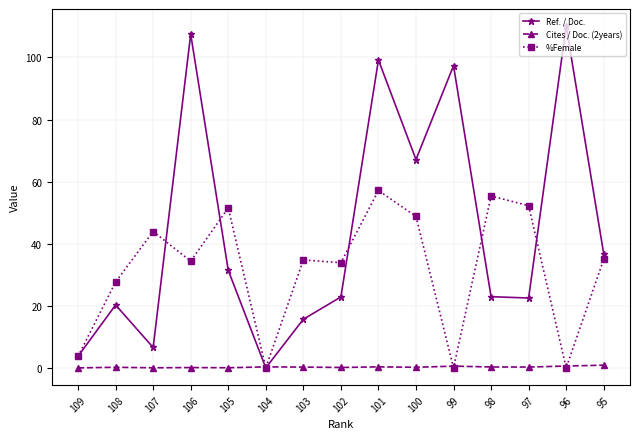

True or false: %Female has more than 2 interior local peaks.

True